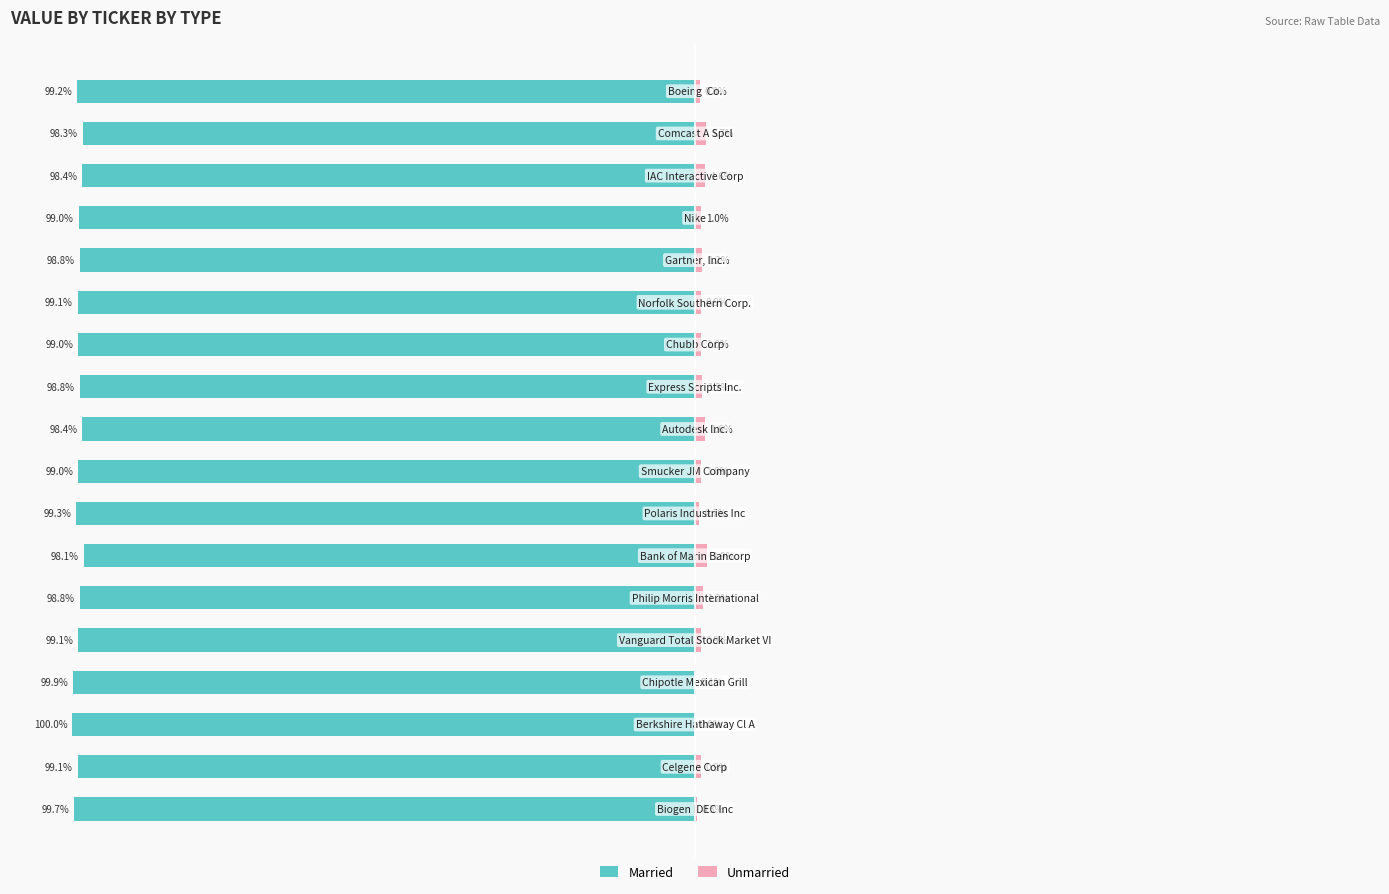

How many bars are there in total?

36